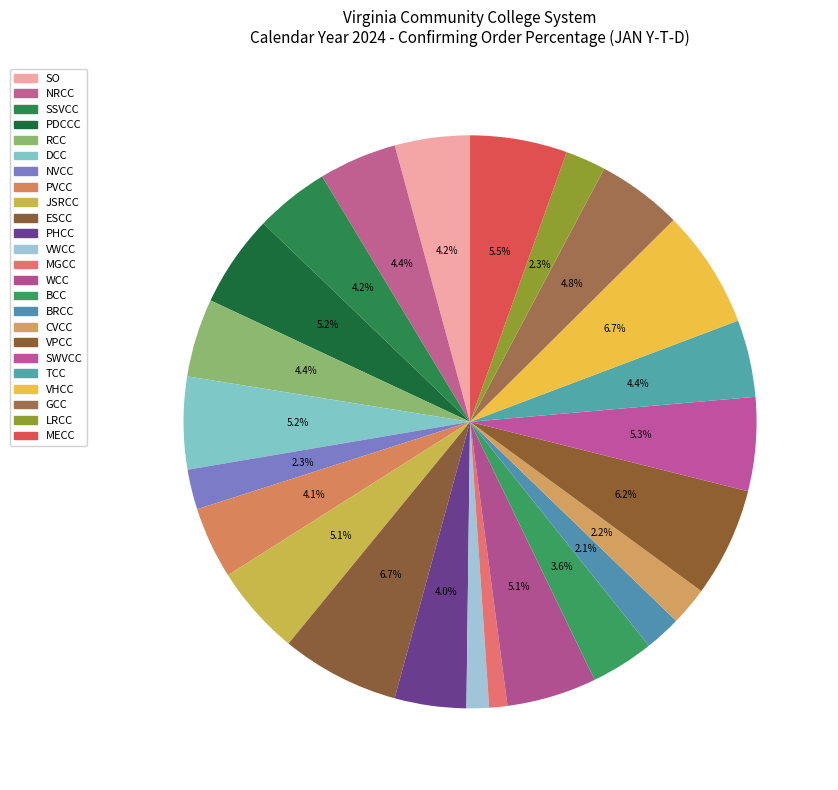

Rank the categories by value from lowest to highest.

MGCC, VWCC, BRCC, CVCC, NVCC, LRCC, BCC, PHCC, PVCC, SSVCC, SO, TCC, NRCC, RCC, GCC, WCC, JSRCC, PDCCC, DCC, SWVCC, MECC, VPCC, ESCC, VHCC